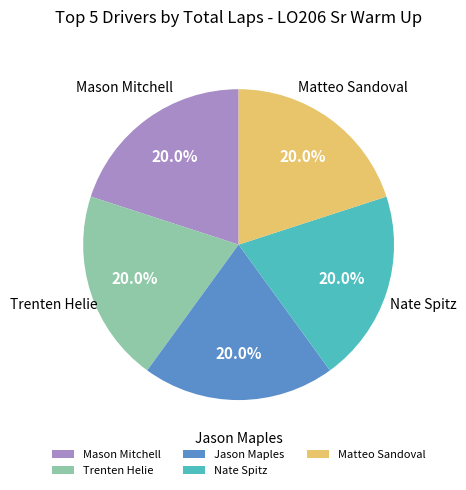

To the nearest percent, what is the difference between the largest and smallest slice percentages?

0%